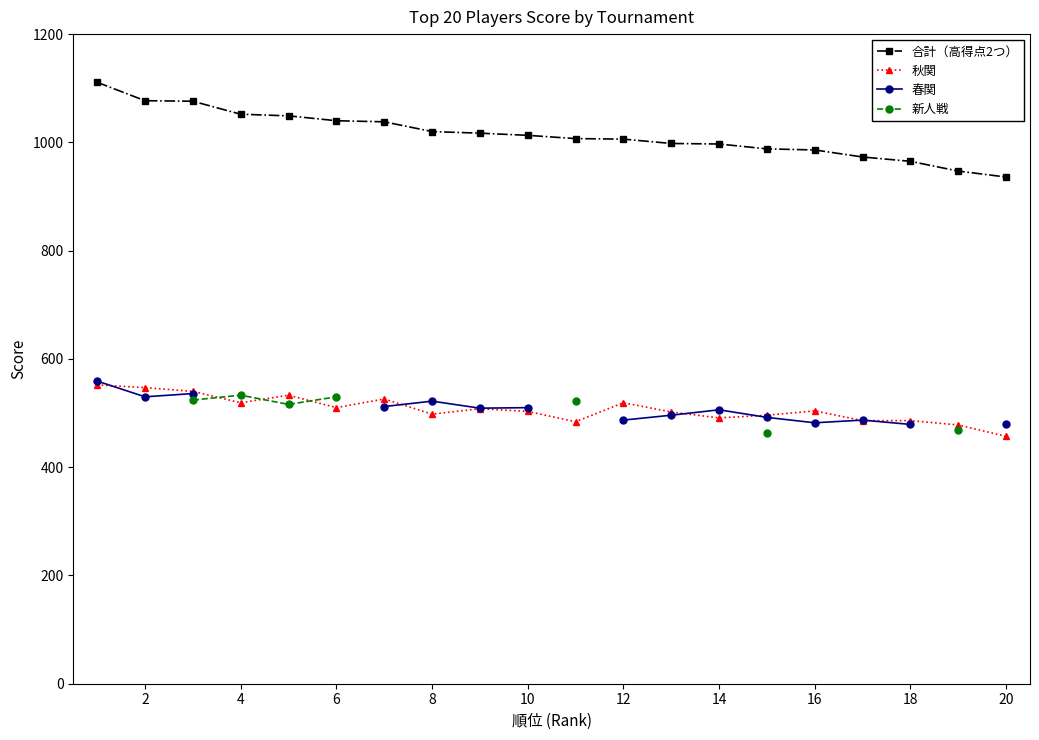

True or false: 合計（高得点2つ） and 秋関 intersect in this chart.

False